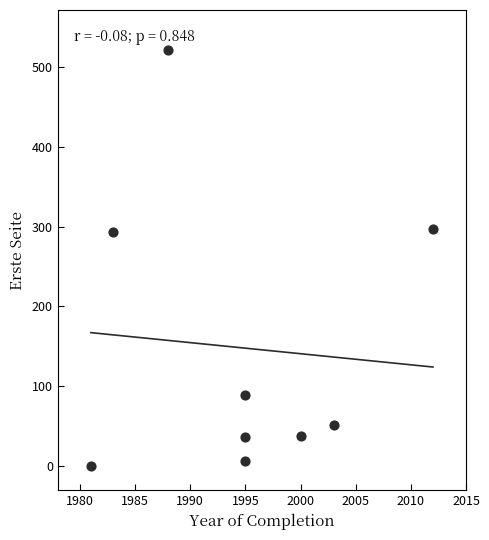

What is the range of X values (max minus min)?

31